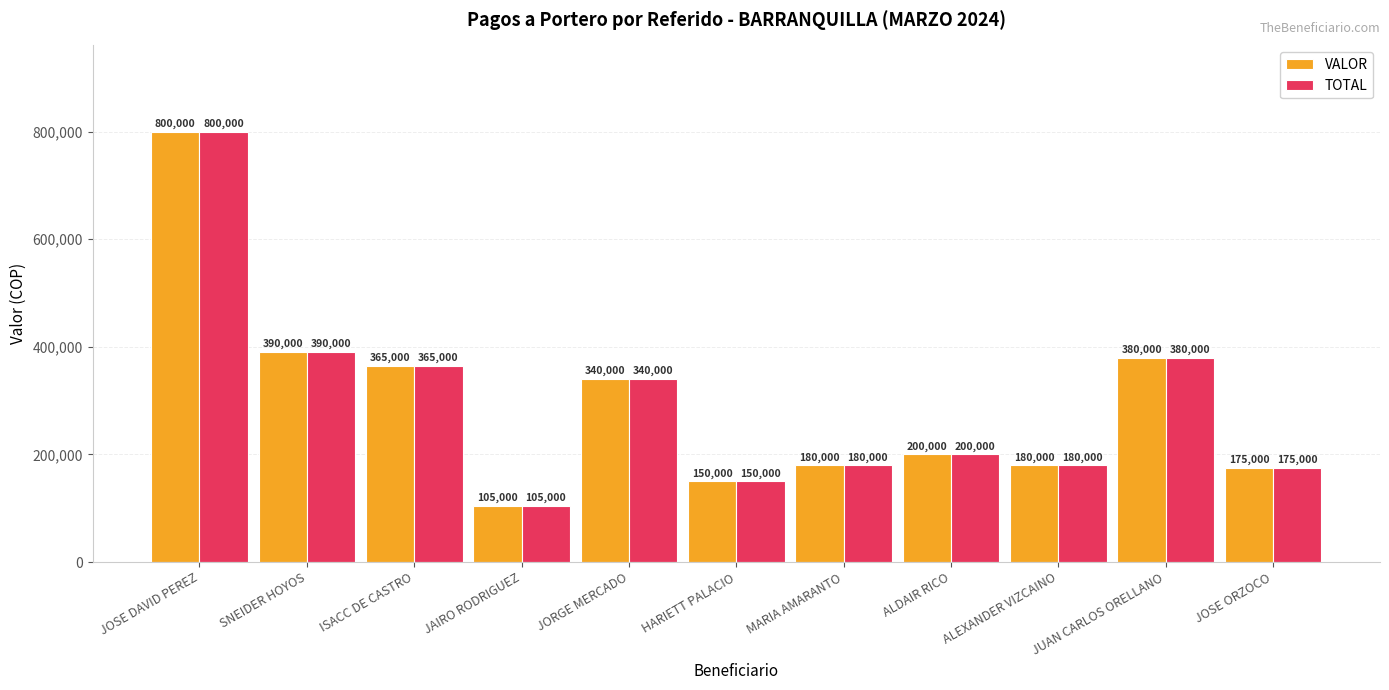

Reading left to right, what are all the values shown in this chart?

VALOR: JOSE DAVID PEREZ=800000	SNEIDER HOYOS=390000	ISACC DE CASTRO=365000	JAIRO RODRIGUEZ=105000	JORGE MERCADO=340000	HARIETT PALACIO=150000	MARIA AMARANTO=180000	ALDAIR RICO=200000	ALEXANDER VIZCAINO=180000	JUAN CARLOS ORELLANO=380000	JOSE ORZOCO=175000
TOTAL: JOSE DAVID PEREZ=800000	SNEIDER HOYOS=390000	ISACC DE CASTRO=365000	JAIRO RODRIGUEZ=105000	JORGE MERCADO=340000	HARIETT PALACIO=150000	MARIA AMARANTO=180000	ALDAIR RICO=200000	ALEXANDER VIZCAINO=180000	JUAN CARLOS ORELLANO=380000	JOSE ORZOCO=175000